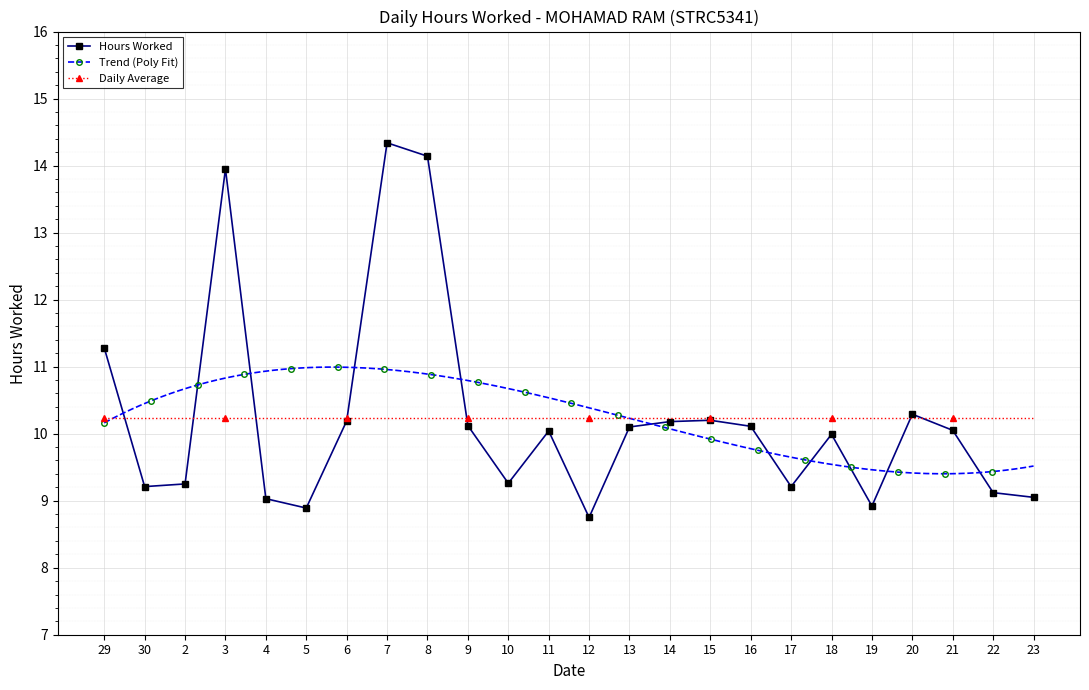

What is the maximum value shown in the chart?

14.3